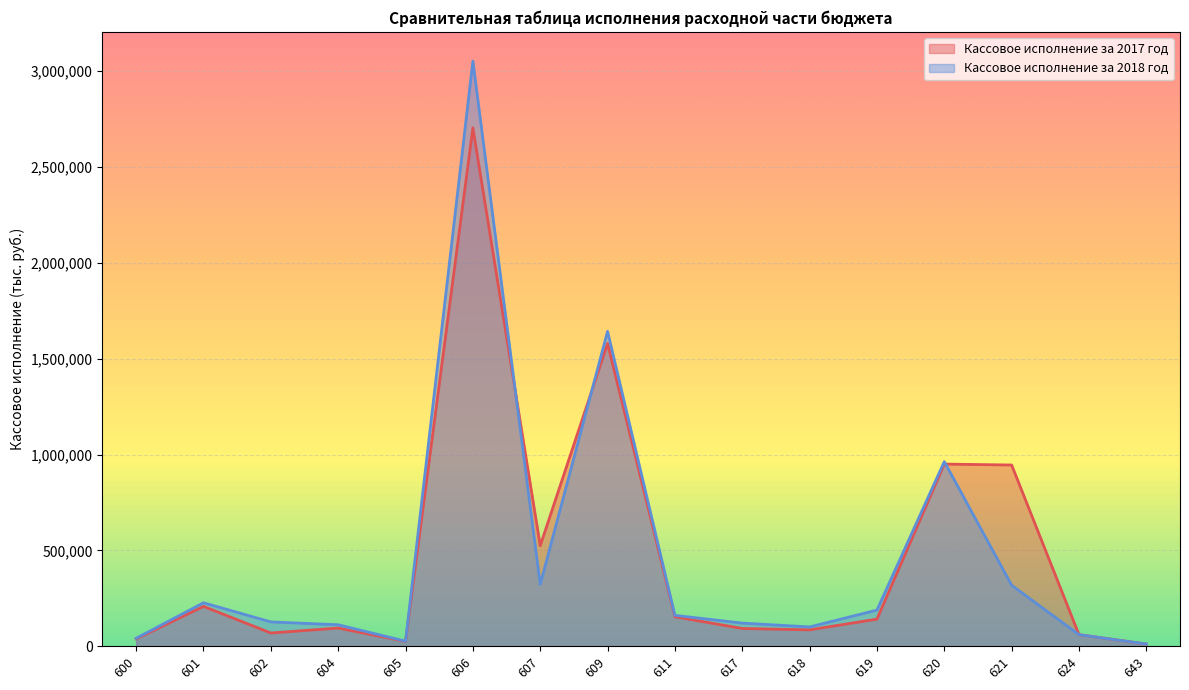

What is the difference between the maximum and minimum values in the Кассовое исполнение за 2017 год series?

2692853